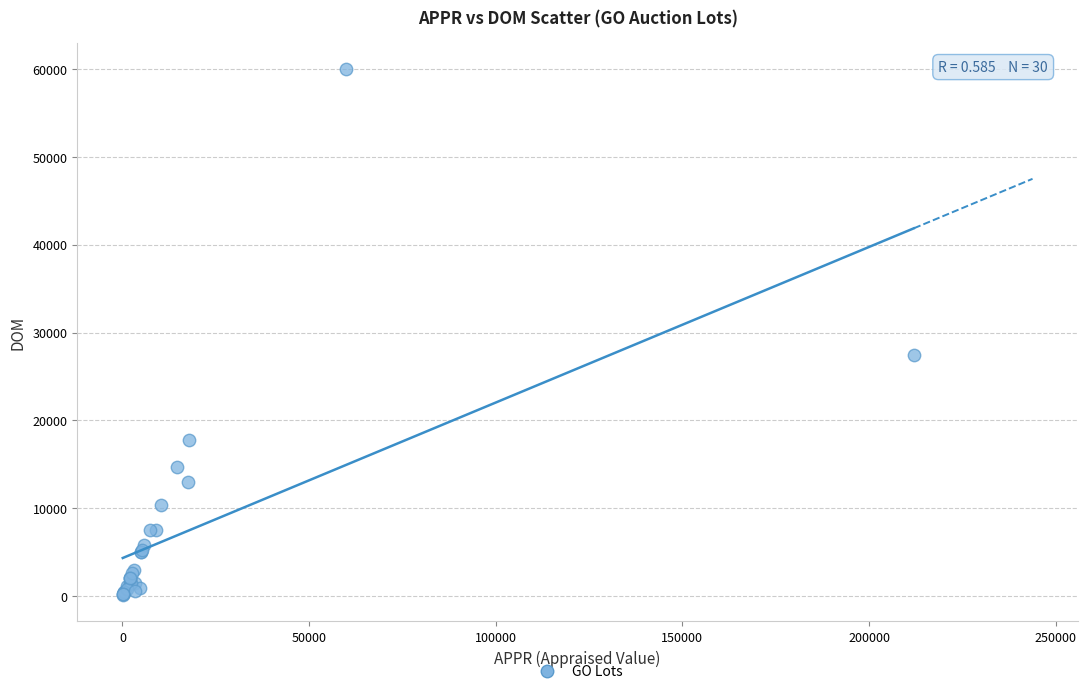

What Y value in the scatter plot is closest to 30050?

27400